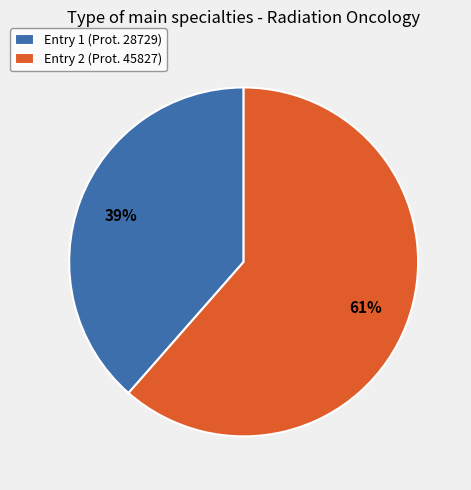

Which category has the biggest portion of the pie?

Entry 2 (Prot. 45827)